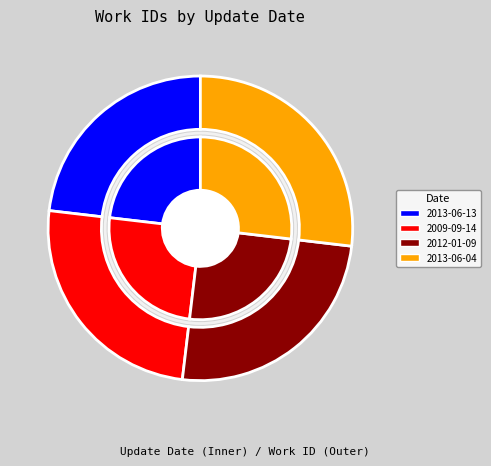

Is 2012-01-09 the majority of the pie?

No